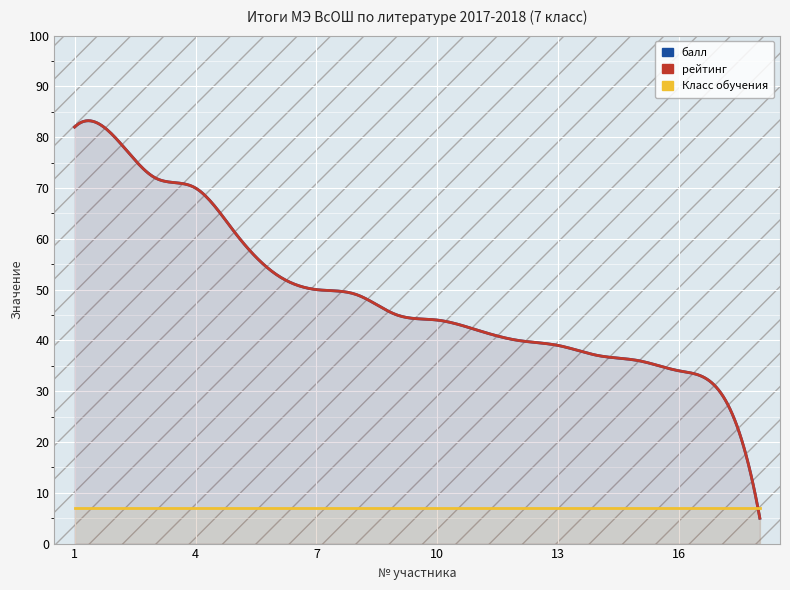

True or false: рейтинг and балл cross at least once.

False